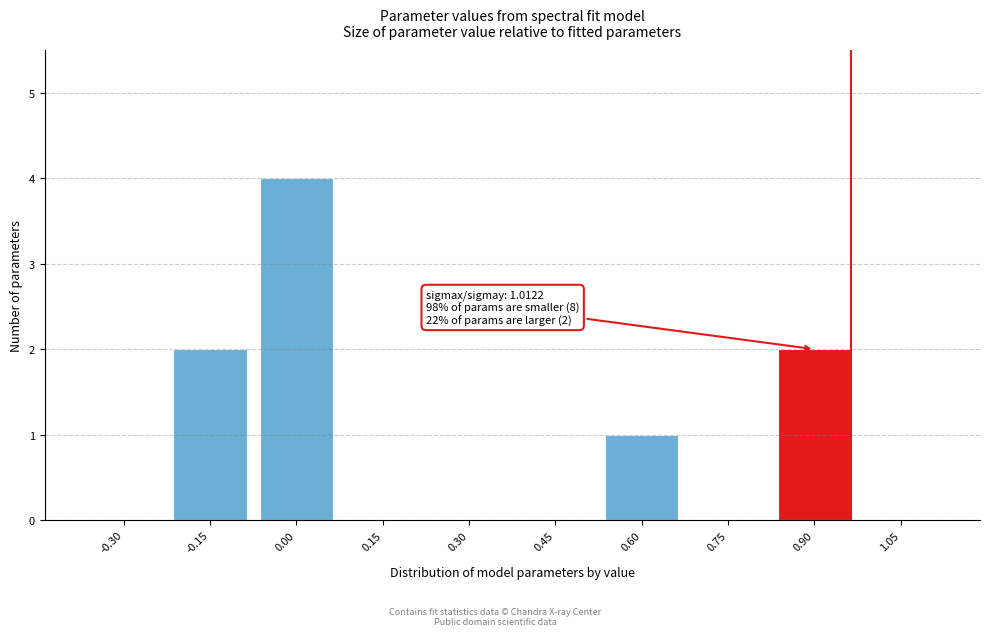

Reading left to right, transcribe all the data shown in this chart.

-0.30=0	-0.15=2	0.00=4	0.15=0	0.30=0	0.45=0	0.60=1	0.75=0	0.90=2	1.05=0